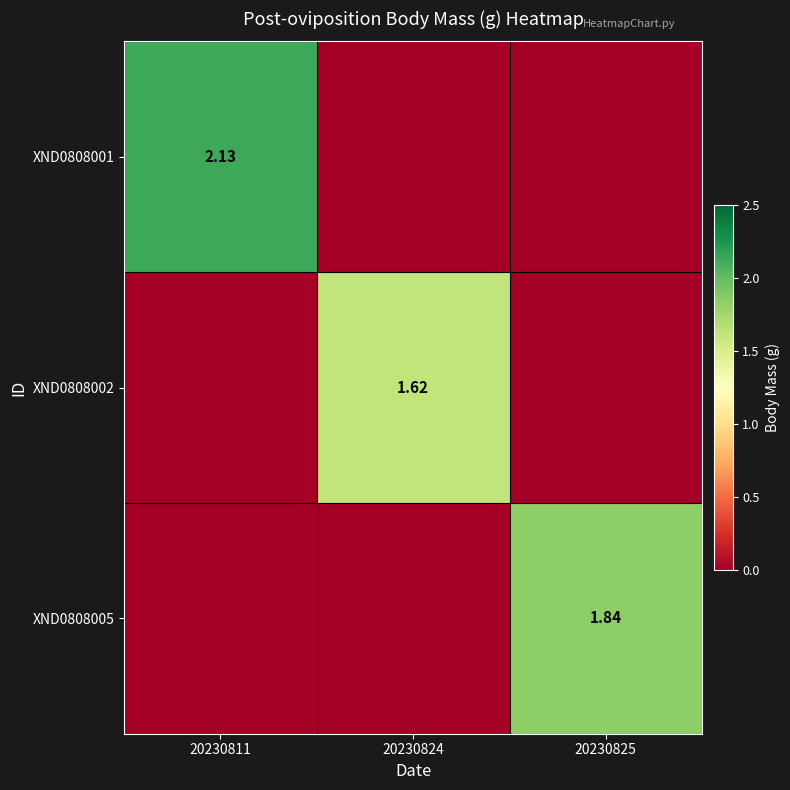

Which series changed the most between 20230811 and 20230825?

XND0808001